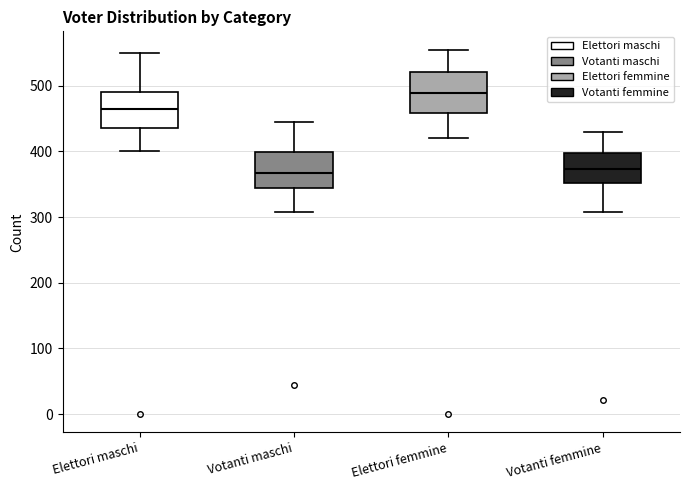

Where does the median line of the box for Elettori femmine sit on the y-axis? The values are not printed on the chart, so give them approximately, as read against the axis.

490